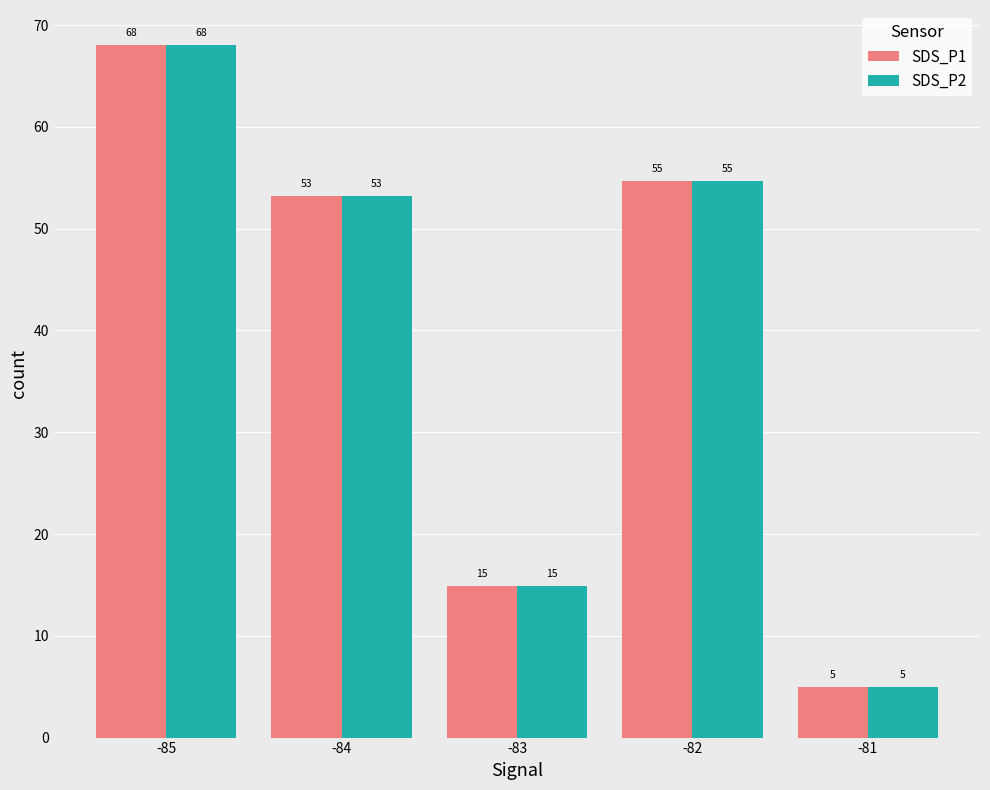

The value of SDS_P1 at -81 is 8.2. True or false?

False